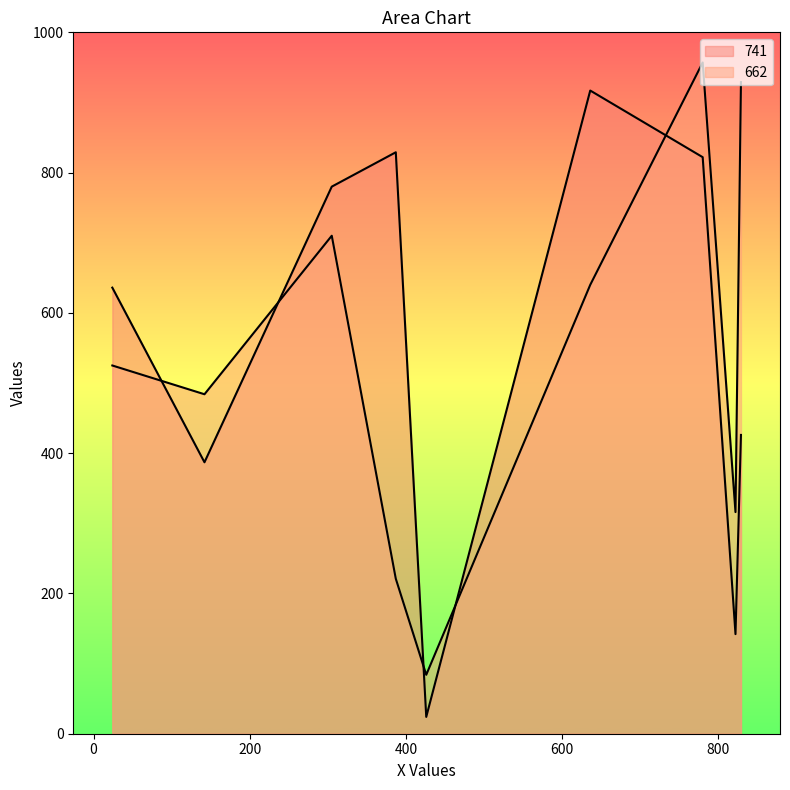

Rank the series at 426 from highest to lowest value.

662, 741